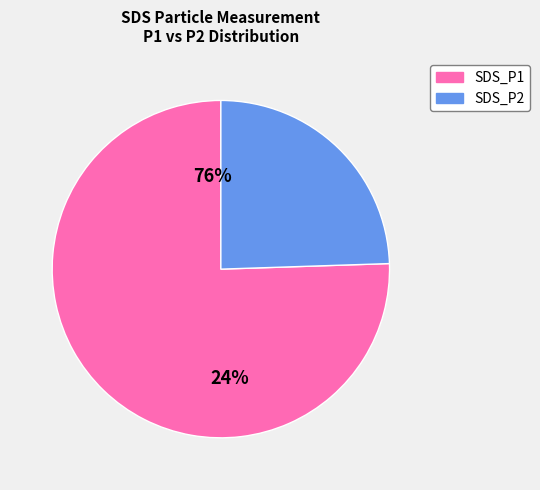

Does 4 account for over 50% of the chart?

No